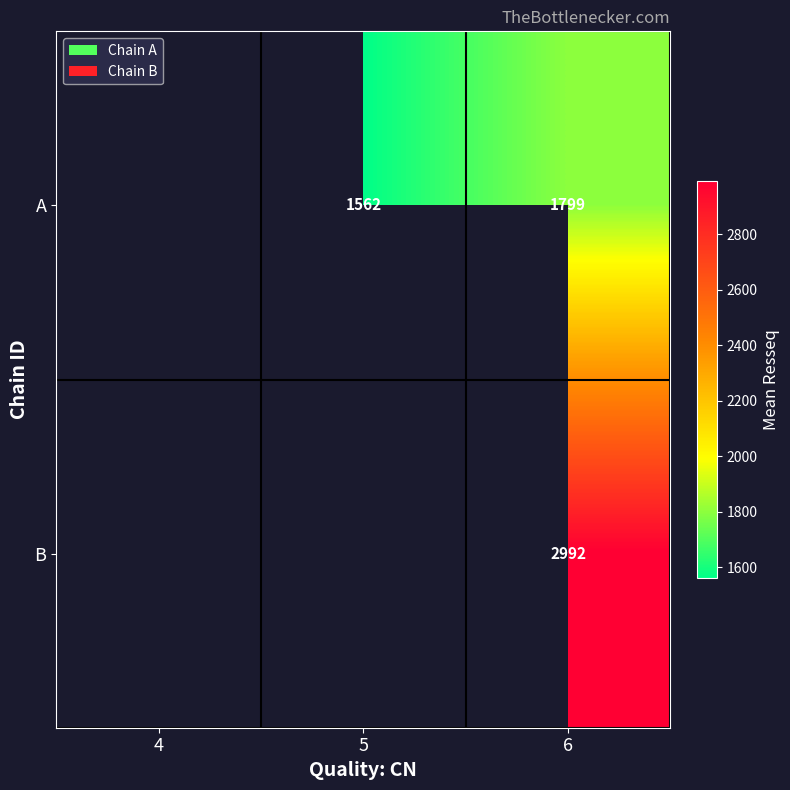

What is the spread (max minus min) of values at 6?

1193